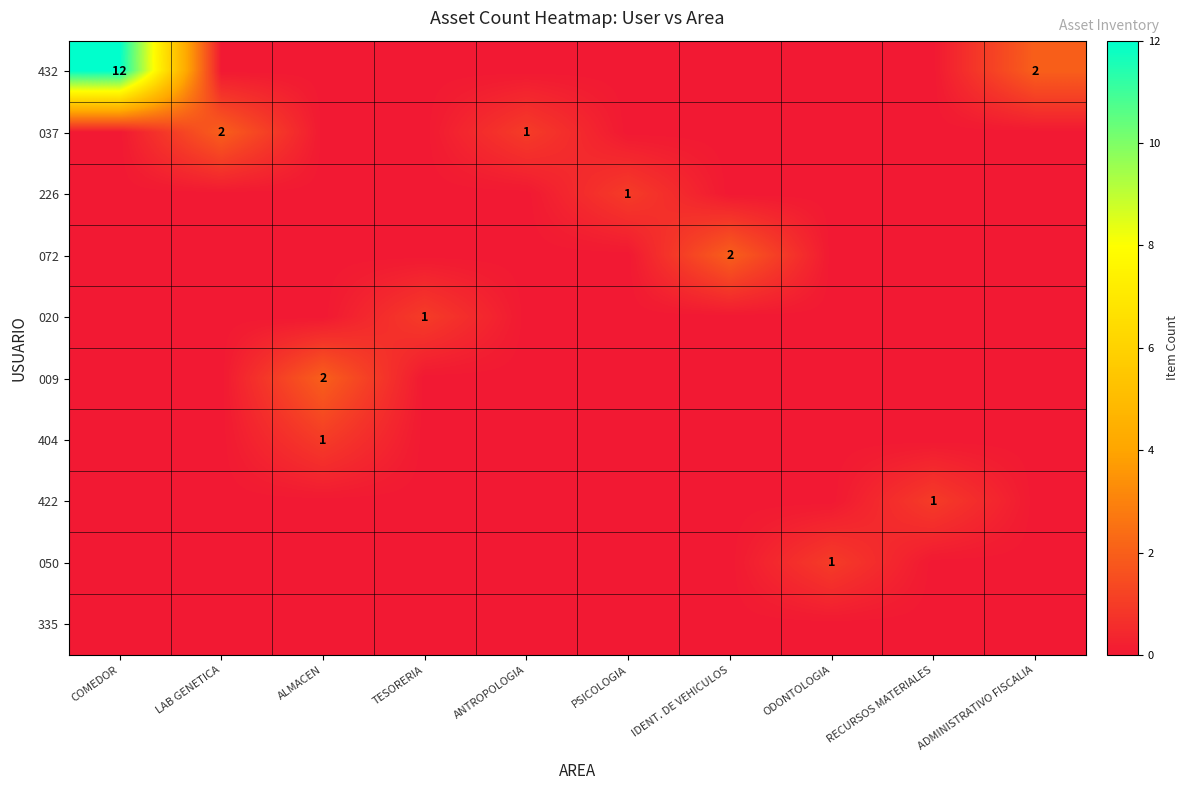

The 072 series shows 3 at IDENT. DE VEHICULOS. True or false?

False